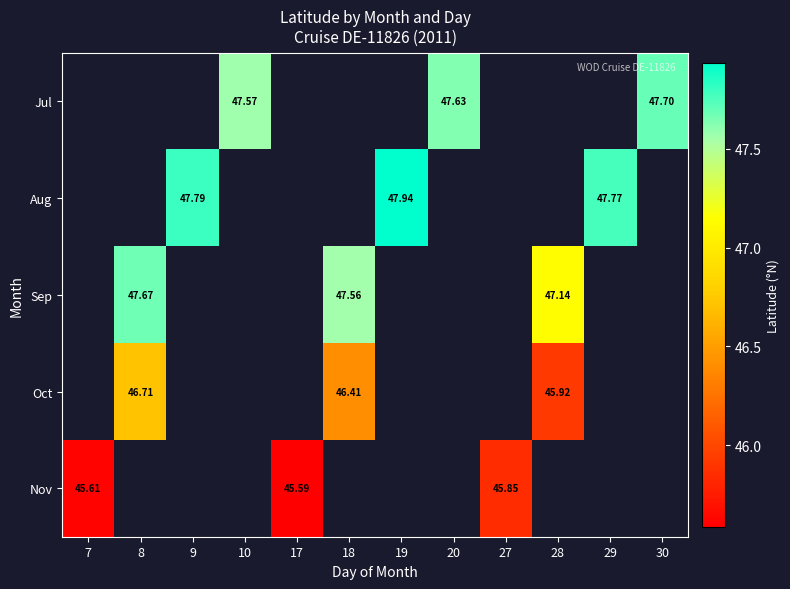

What is the smallest value displayed?

45.6